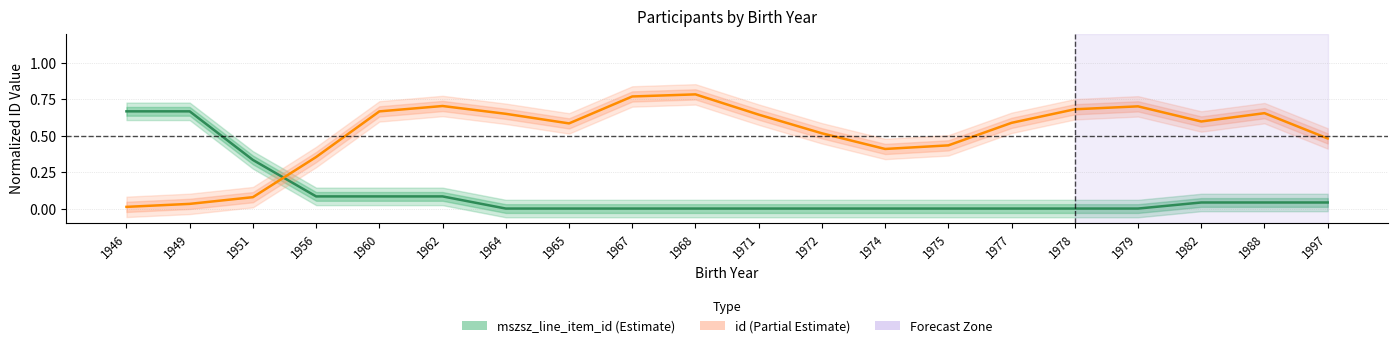

The value of mszsz_line_item_id at 1965 is 0.3. True or false?

False